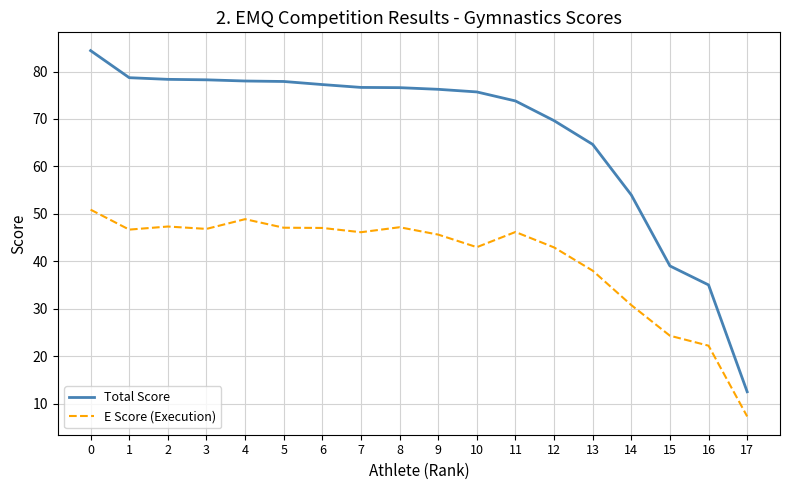

What is the total value across all series at 5?

125.0